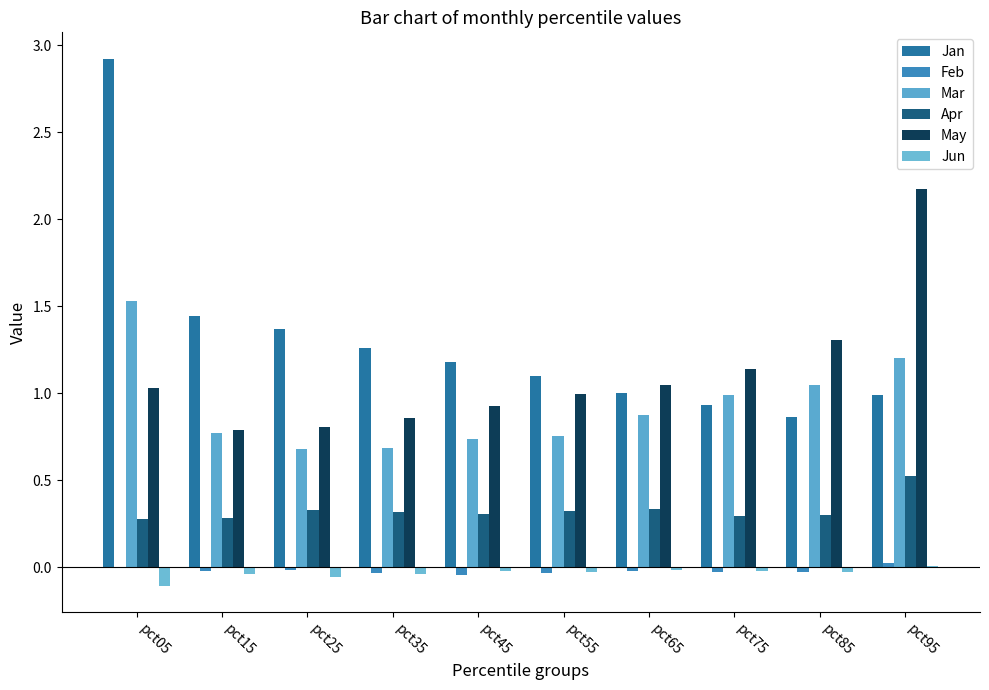

Between pct05 and pct65, which is larger?

pct05